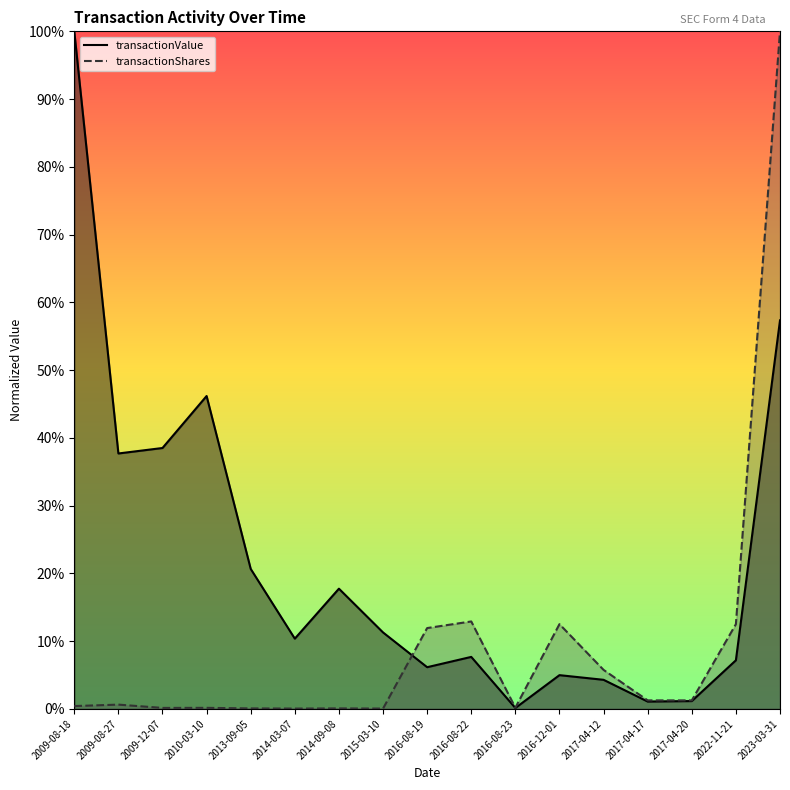

What is the sum of all transactionShares values?

1.6